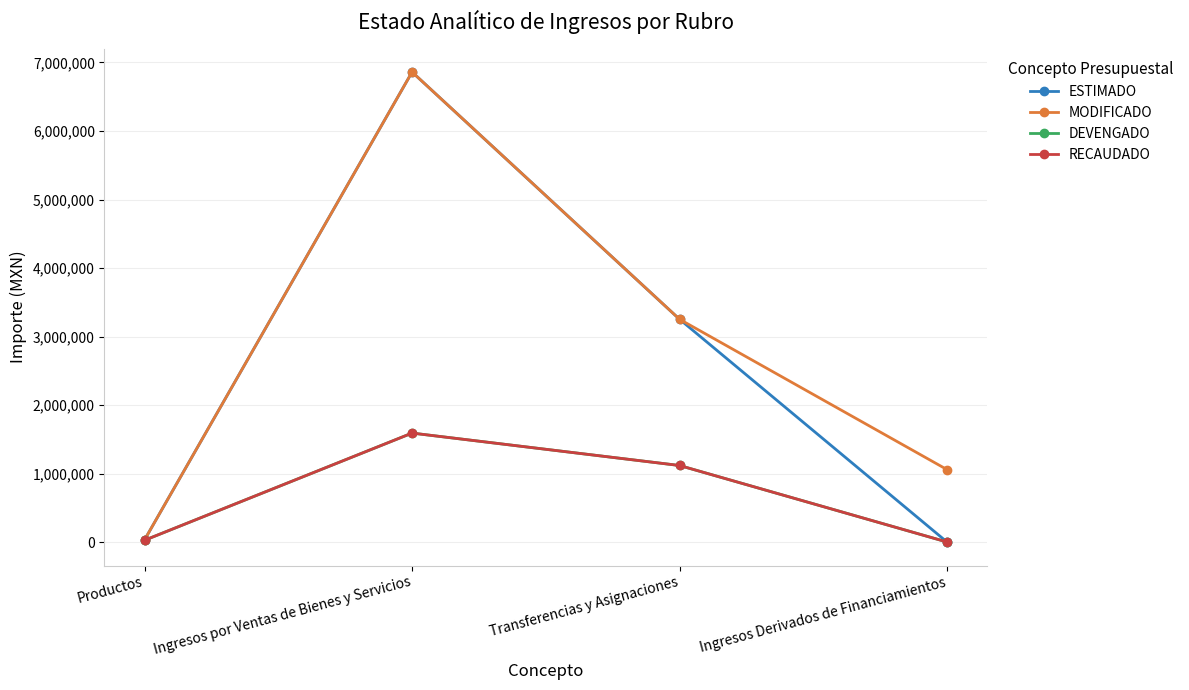

Reading right to left, transcribe all the data shown in this chart.

ESTIMADO: Ingresos Derivados de Financiamientos=0.0	Transferencias y Asignaciones=3251636.0	Ingresos por Ventas de Bienes y Servicios=6860727.6	Productos=33000.0
MODIFICADO: Ingresos Derivados de Financiamientos=1057299.2	Transferencias y Asignaciones=3251636.0	Ingresos por Ventas de Bienes y Servicios=6860727.6	Productos=33000.0
DEVENGADO: Ingresos Derivados de Financiamientos=0.0	Transferencias y Asignaciones=1117005.9	Ingresos por Ventas de Bienes y Servicios=1590297.0	Productos=25975.4
RECAUDADO: Ingresos Derivados de Financiamientos=0.0	Transferencias y Asignaciones=1117005.9	Ingresos por Ventas de Bienes y Servicios=1590297.0	Productos=25975.4